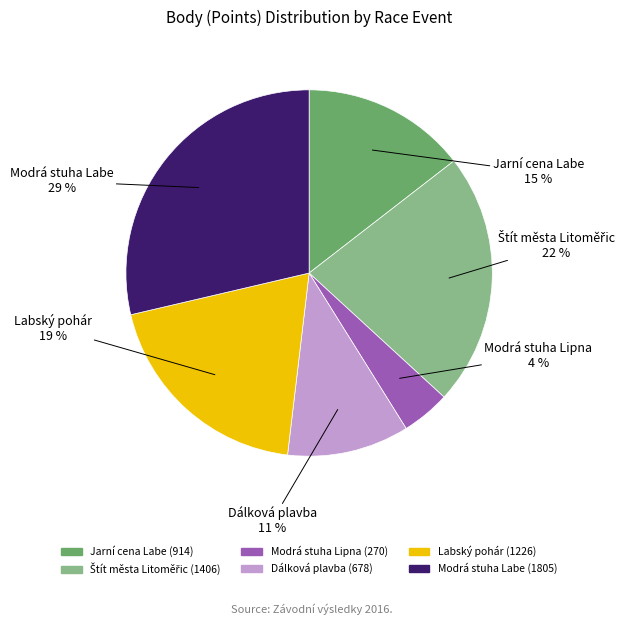

Count the number of slices in the pie.

6